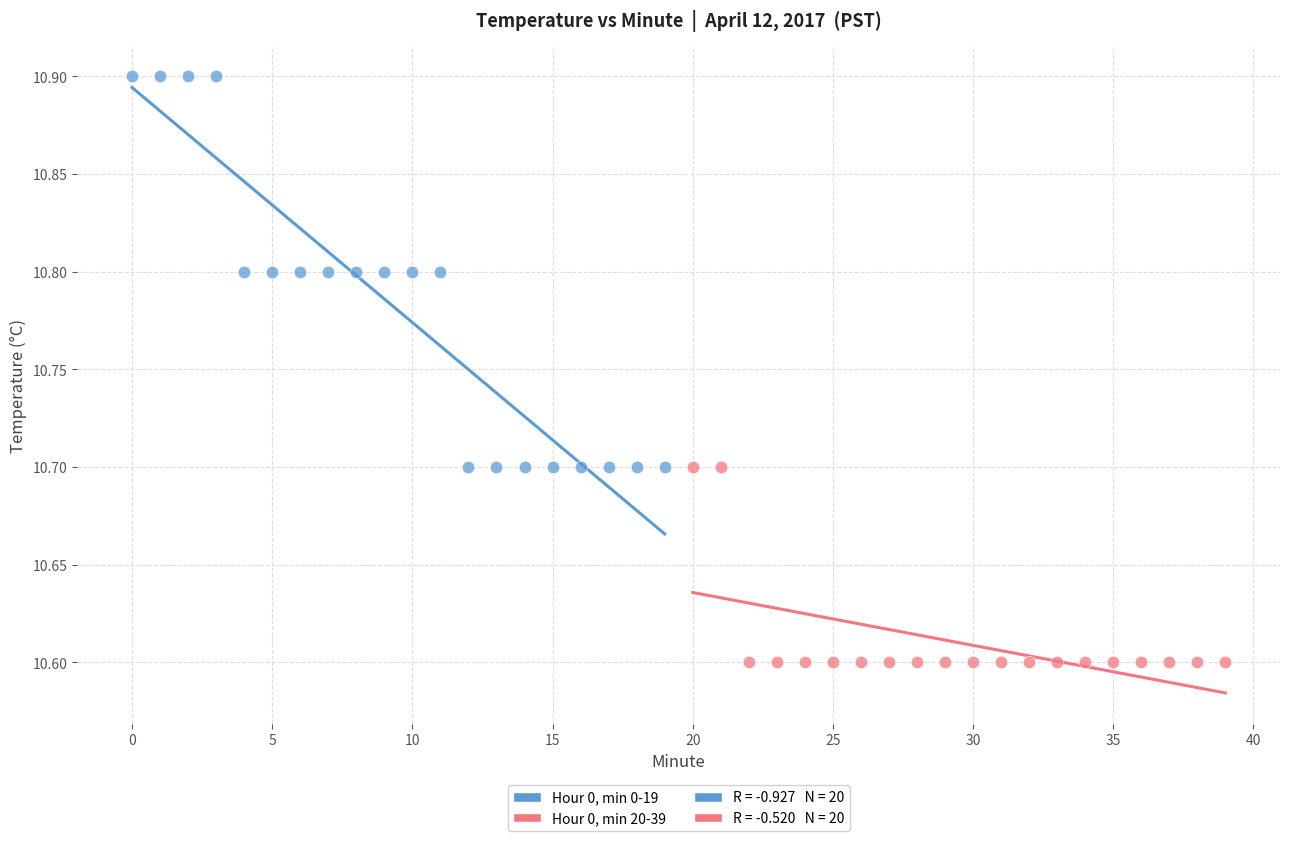

Which series reaches the maximum Y coordinate?

Hour 0, min 0-19